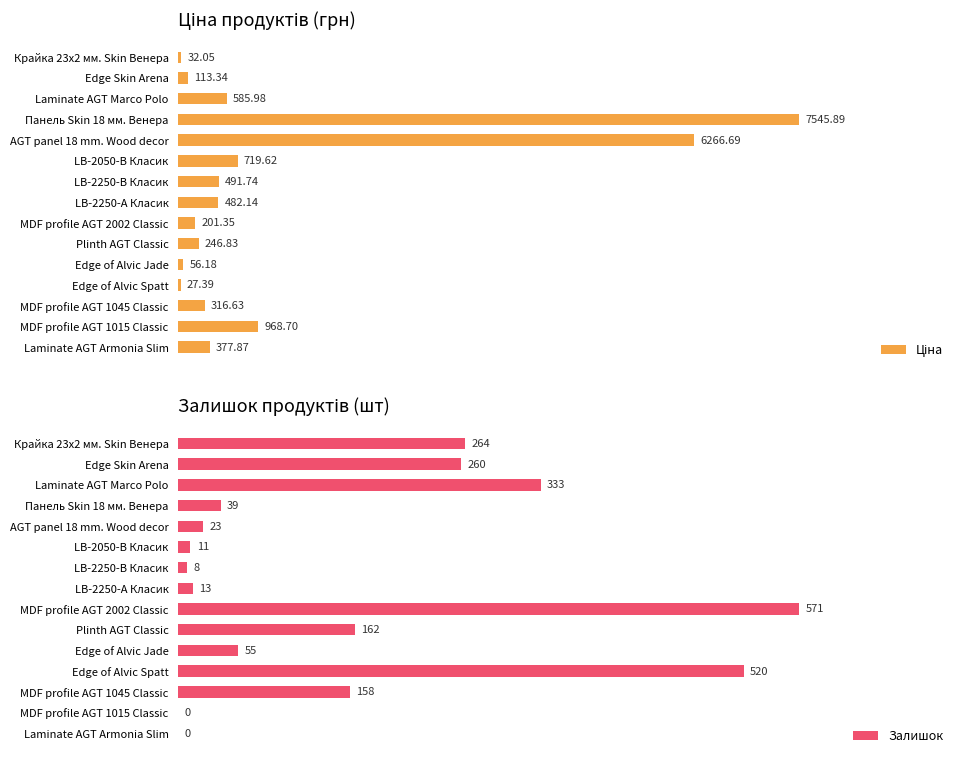

What is the value of the Залишок bar at the 4th from the left?

39.0